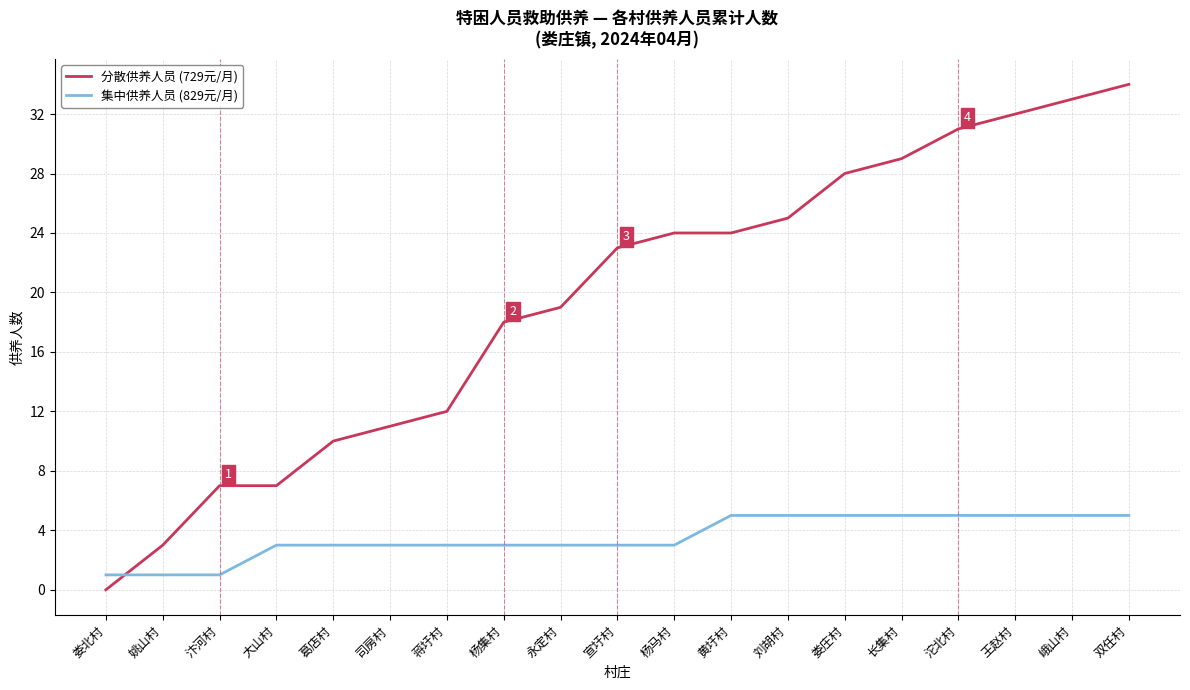

How many categories are shown in the chart?

19